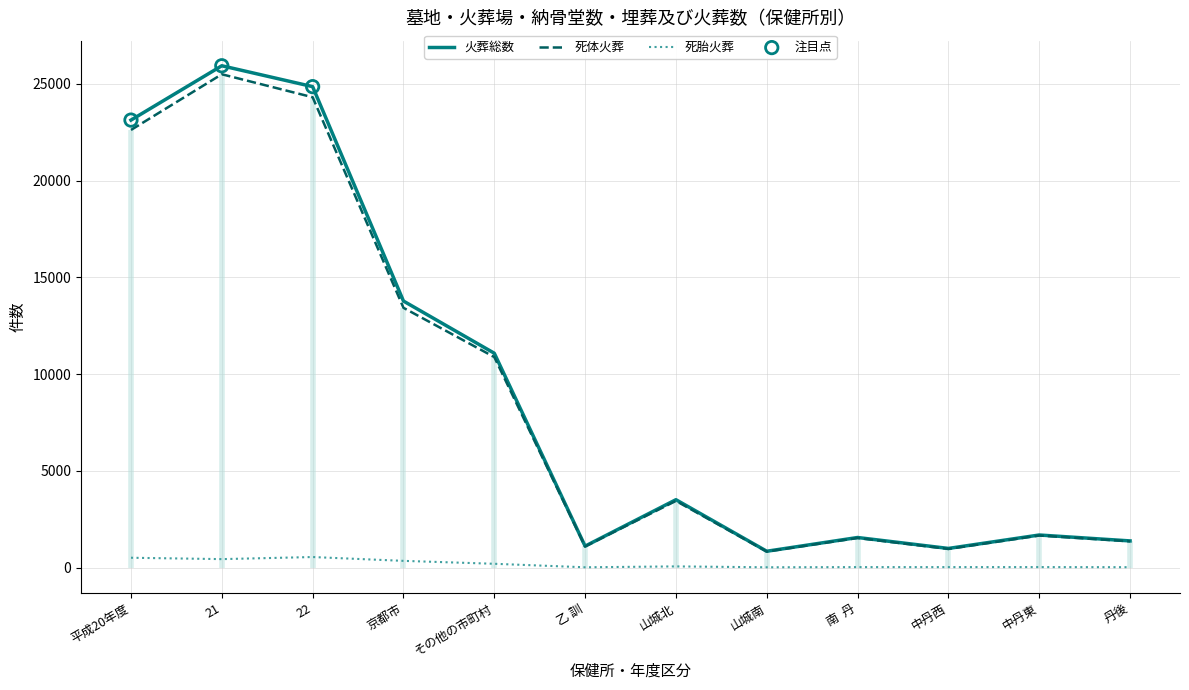

At which category is the sum across all series the highest?

21